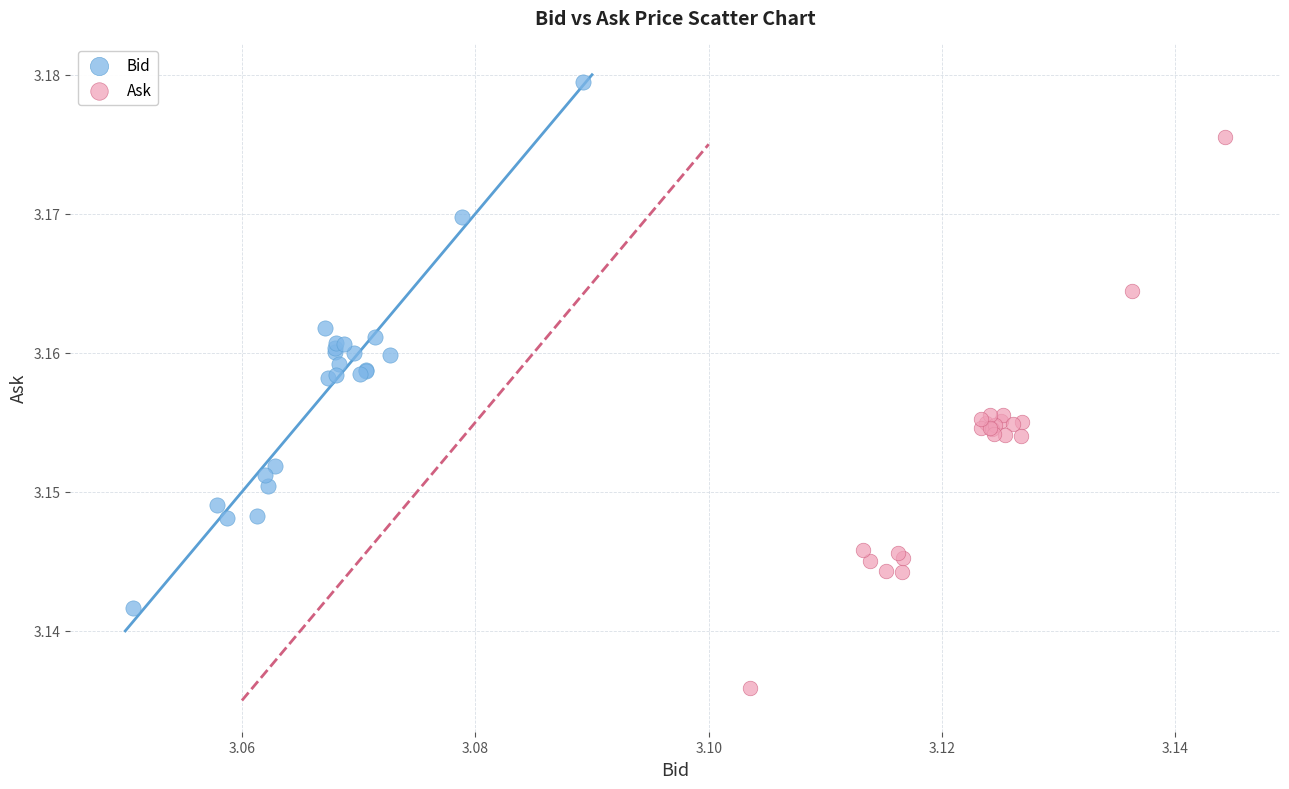

Which series contains the highest Y value?

Bid